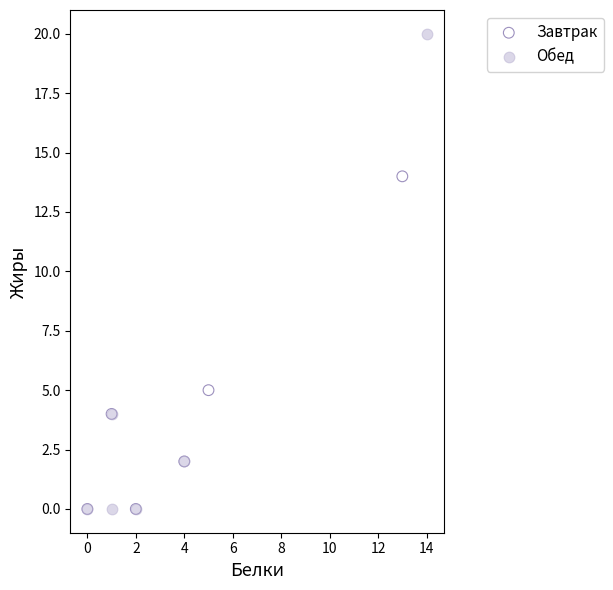

Which series has the widest spread of Y values?

Обед